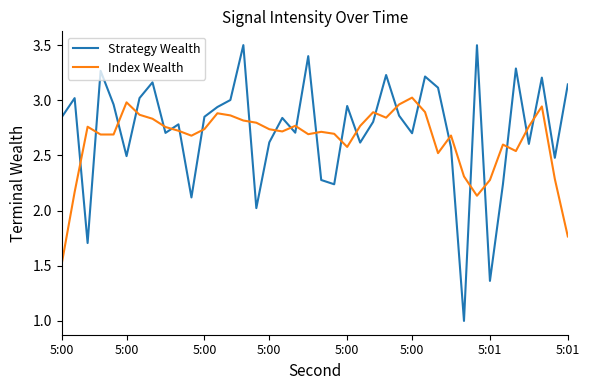

What is the difference between the maximum and minimum values in the Index Wealth series?

1.5